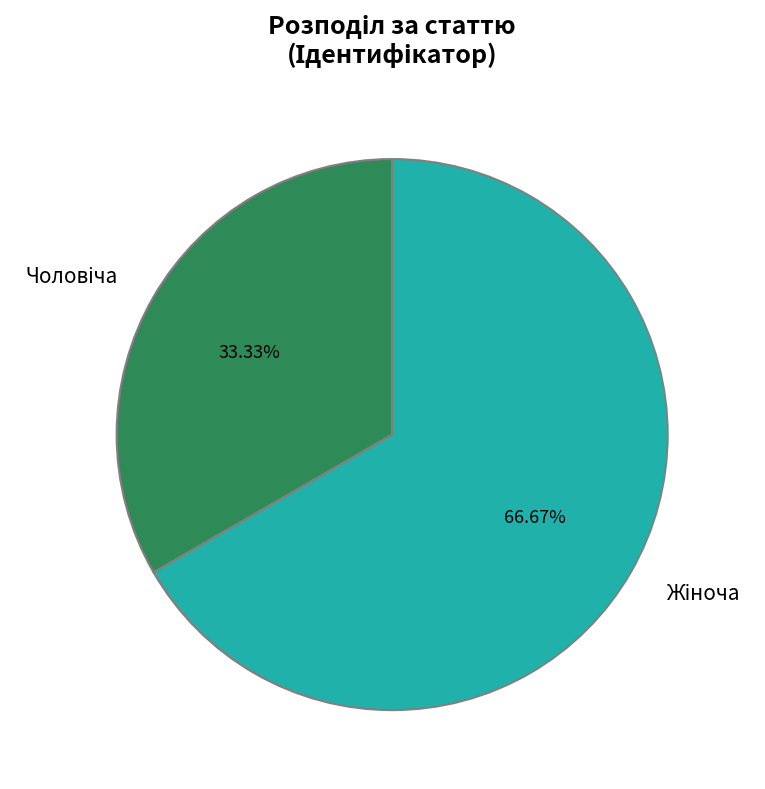

Does any single category account for the majority?

Yes